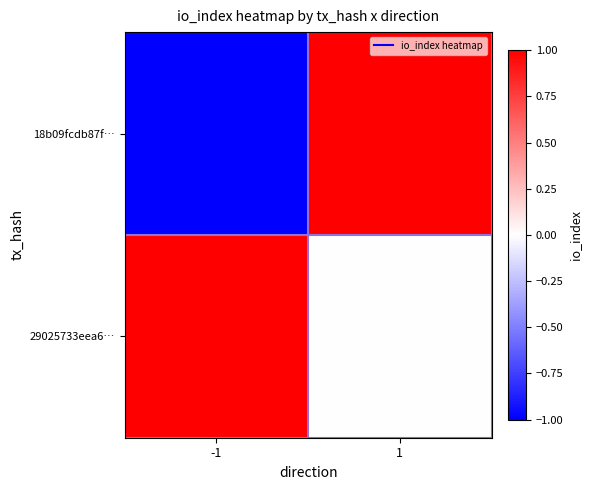

Which series has the largest total across all categories?

29025733eea6…